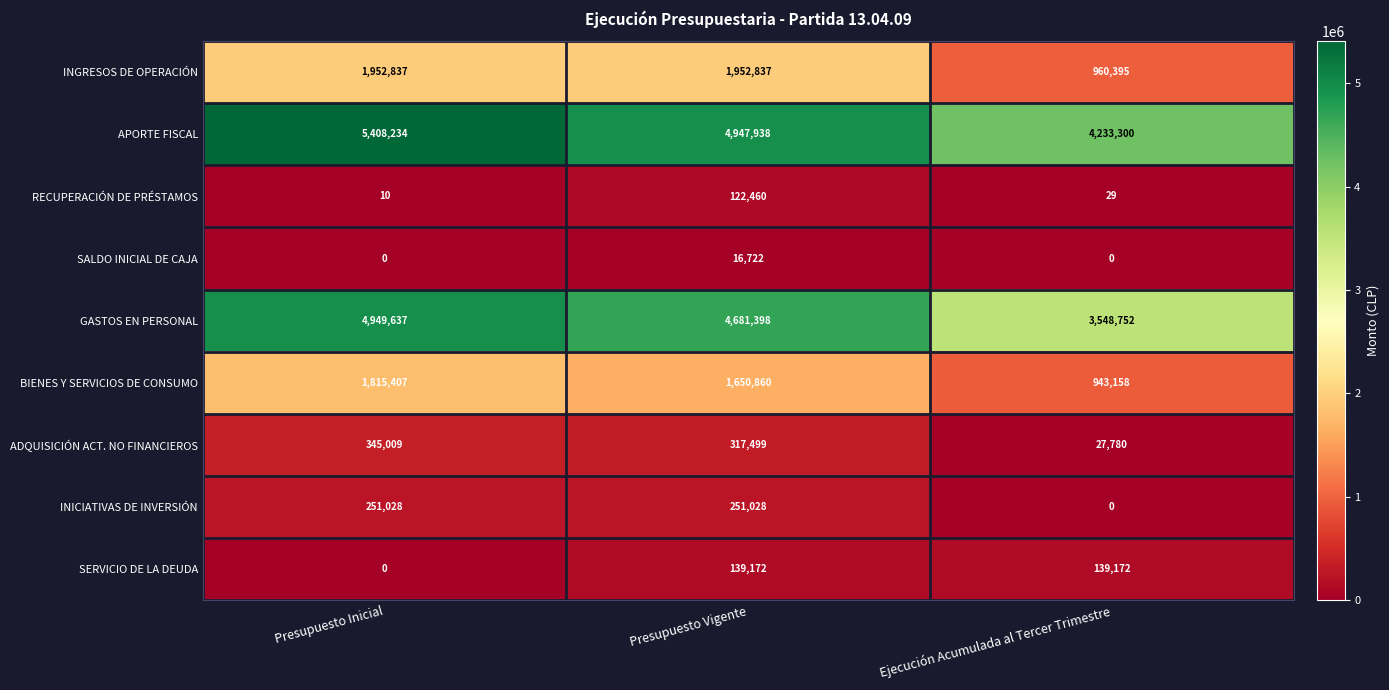

Reading right to left, what are all the values shown in this chart?

INGRESOS DE OPERACIÓN: Ejecución Acumulada al Tercer Trimestre=960395	Presupuesto Vigente=1952837	Presupuesto Inicial=1952837
APORTE FISCAL: Ejecución Acumulada al Tercer Trimestre=4233300	Presupuesto Vigente=4947938	Presupuesto Inicial=5408234
RECUPERACIÓN DE PRÉSTAMOS: Ejecución Acumulada al Tercer Trimestre=29	Presupuesto Vigente=122460	Presupuesto Inicial=10
SALDO INICIAL DE CAJA: Ejecución Acumulada al Tercer Trimestre=0	Presupuesto Vigente=16722	Presupuesto Inicial=0
GASTOS EN PERSONAL: Ejecución Acumulada al Tercer Trimestre=3548752	Presupuesto Vigente=4681398	Presupuesto Inicial=4949637
BIENES Y SERVICIOS DE CONSUMO: Ejecución Acumulada al Tercer Trimestre=943158	Presupuesto Vigente=1650860	Presupuesto Inicial=1815407
ADQUISICIÓN ACT. NO FINANCIEROS: Ejecución Acumulada al Tercer Trimestre=27780	Presupuesto Vigente=317499	Presupuesto Inicial=345009
INICIATIVAS DE INVERSIÓN: Ejecución Acumulada al Tercer Trimestre=0	Presupuesto Vigente=251028	Presupuesto Inicial=251028
SERVICIO DE LA DEUDA: Ejecución Acumulada al Tercer Trimestre=139172	Presupuesto Vigente=139172	Presupuesto Inicial=0